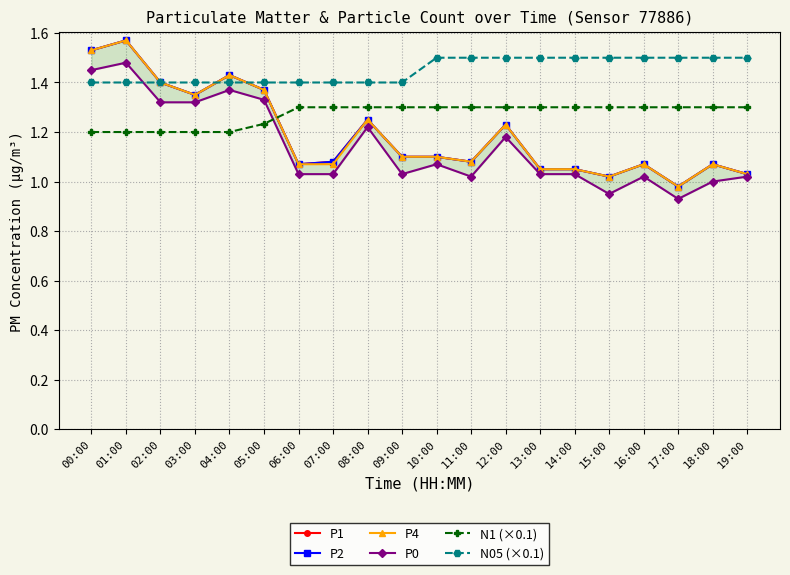

What is the value of the P0 point at the 7th from the left?

1.0